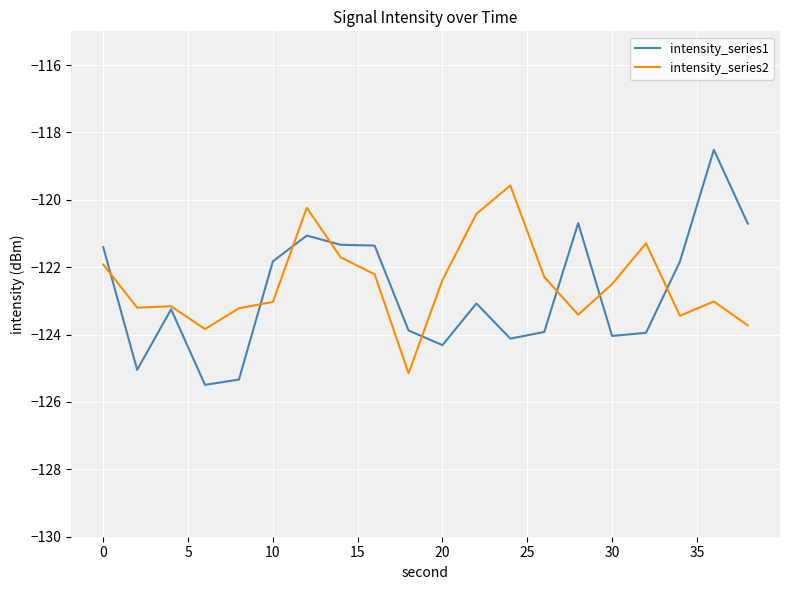

What is the difference between the maximum and minimum values in the intensity_series2 series?

5.6